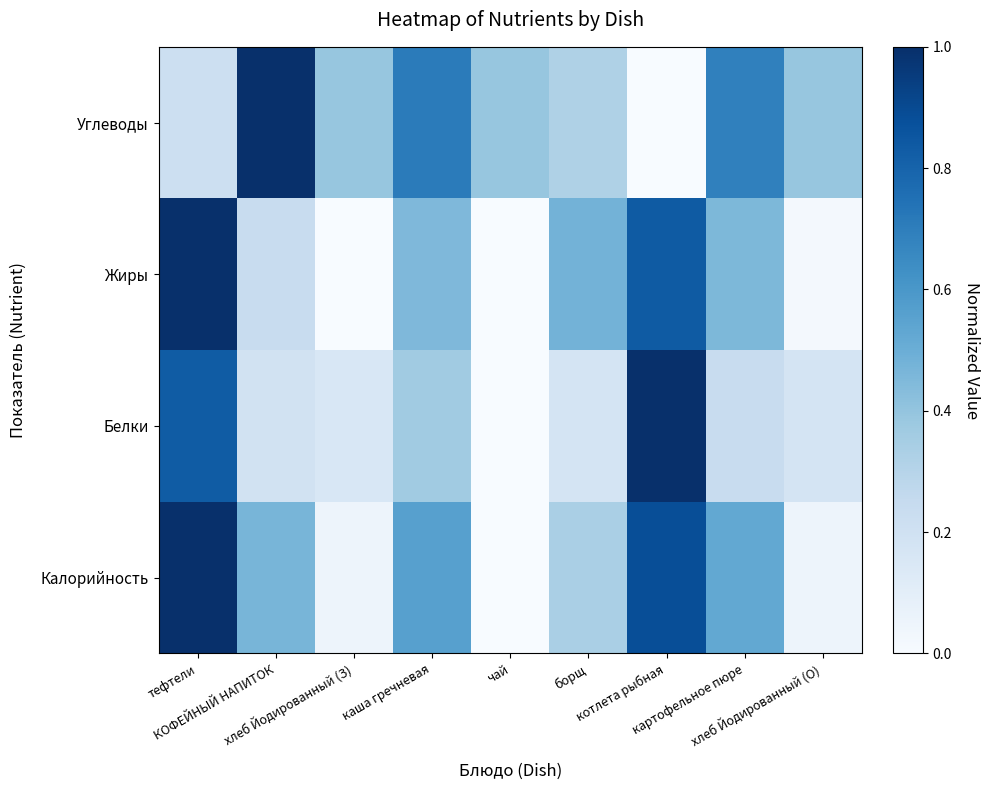

How many distinct data groups are displayed?

4